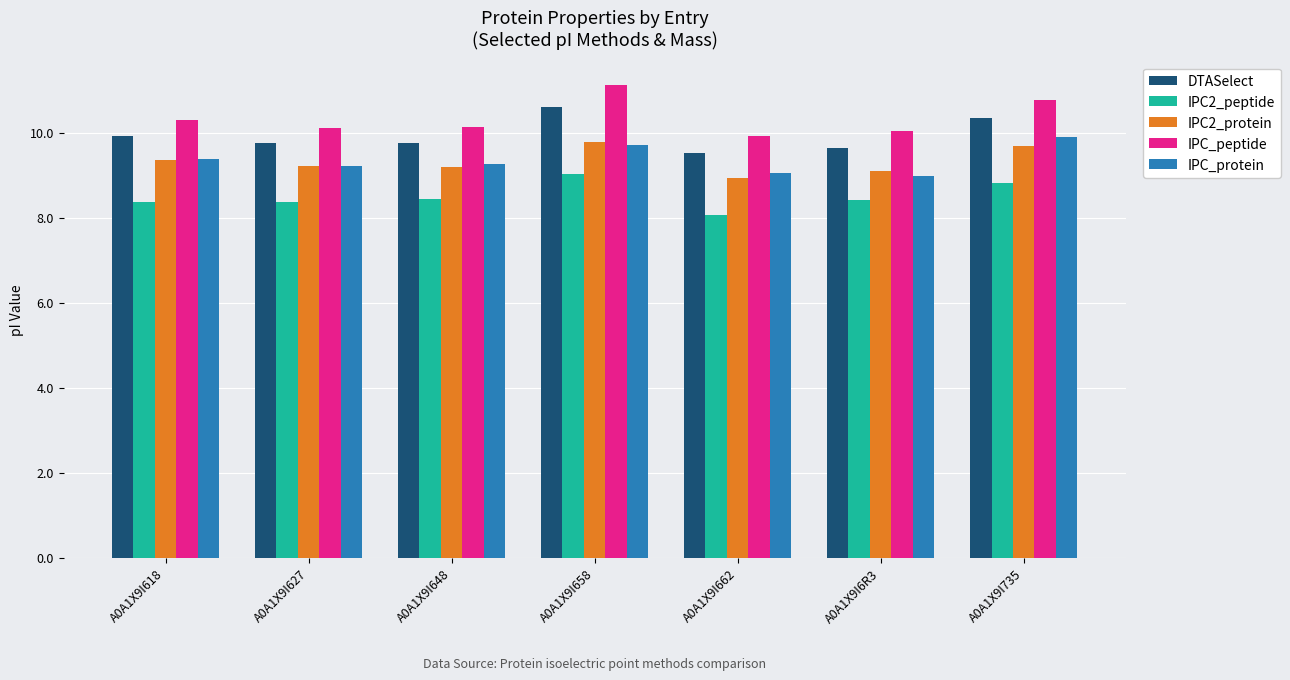

Is the value of IPC_protein at A0A1X9I618 greater than the value of IPC2_protein at A0A1X9I662?

Yes